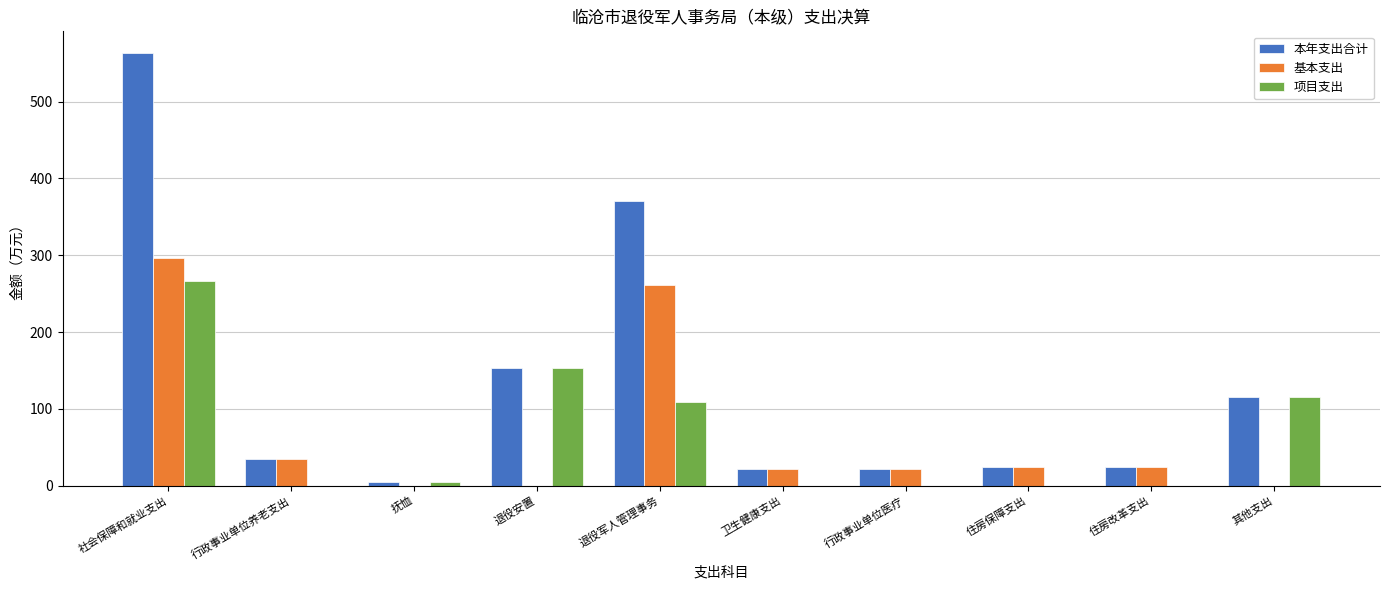

What is the highest value of the 本年支出合计 series?

563.3